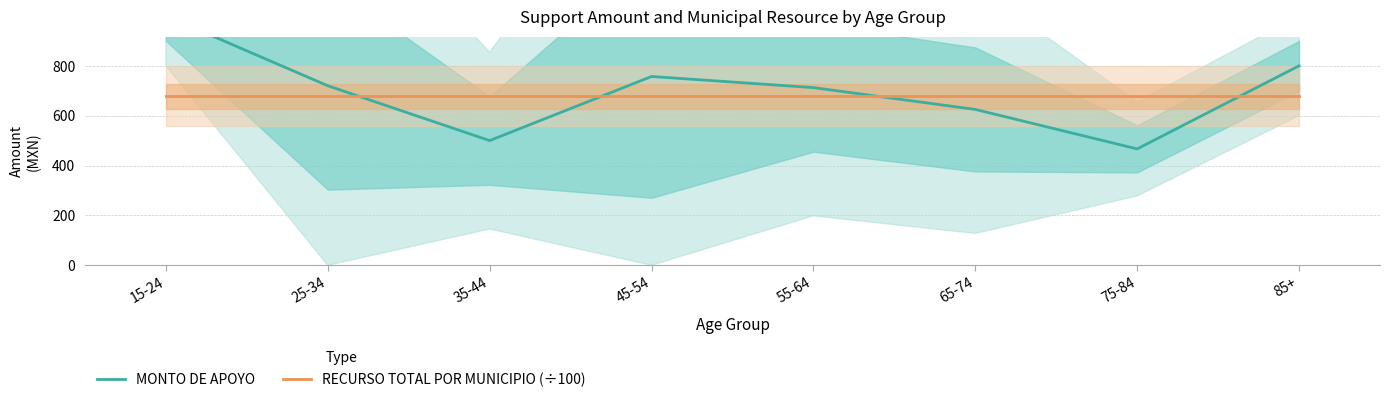

What is the difference between the highest and lowest values at 45-54?

79.6